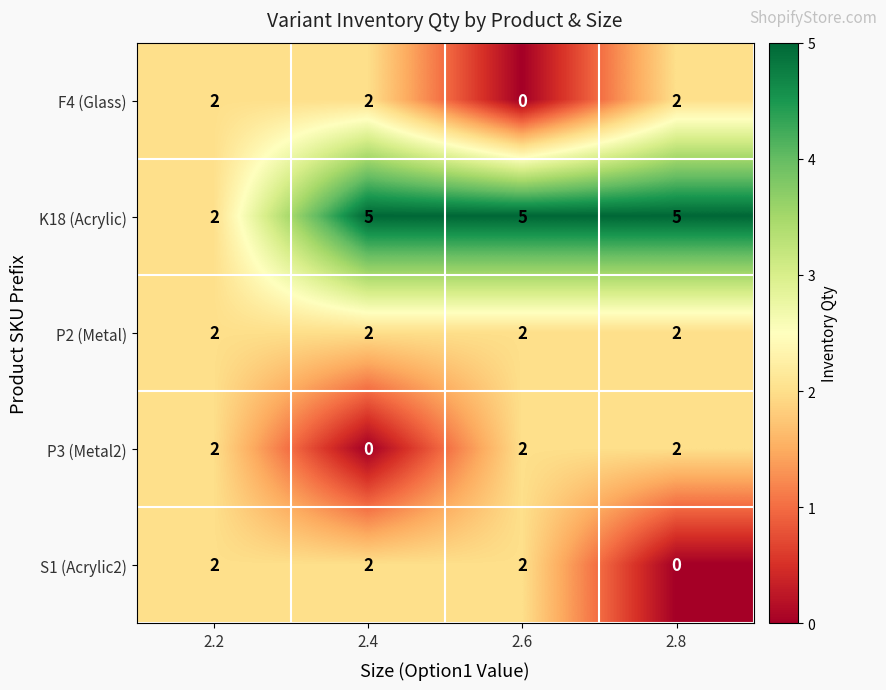

The F4 (Glass) series shows 2 at 2.2. True or false?

True